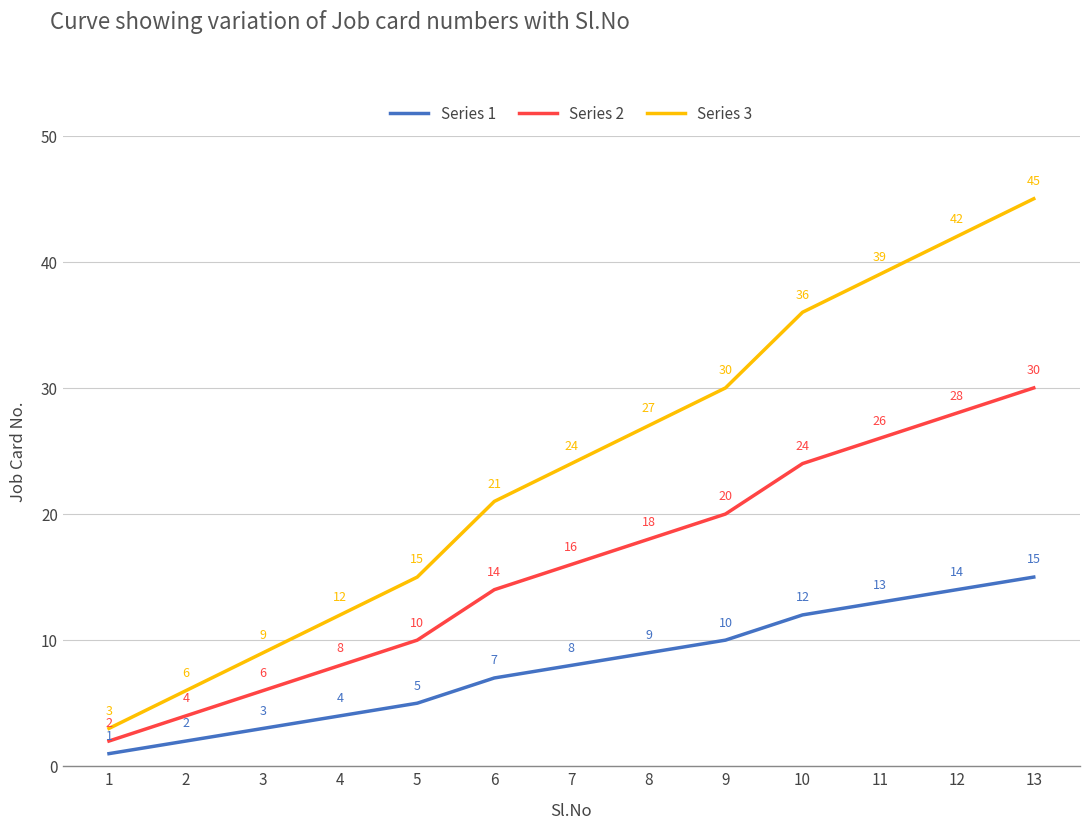

List the series in order of their peak value, lowest first.

Series 1, Series 2, Series 3